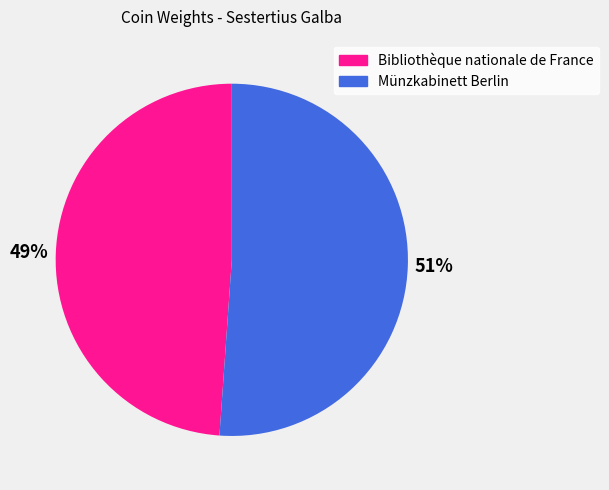

Does Bibliothèque nationale de France account for over 50% of the chart?

No